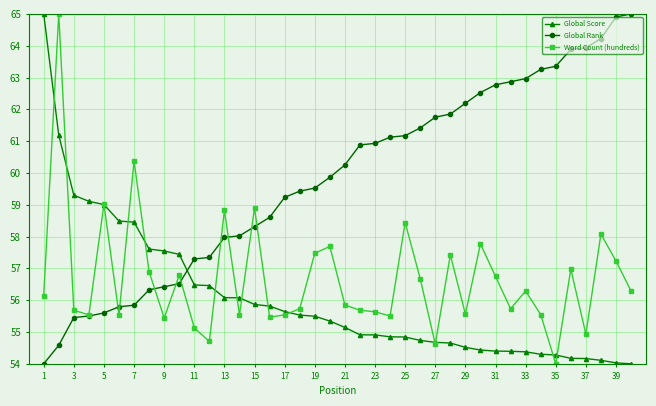

How many lines are shown in the chart?

3